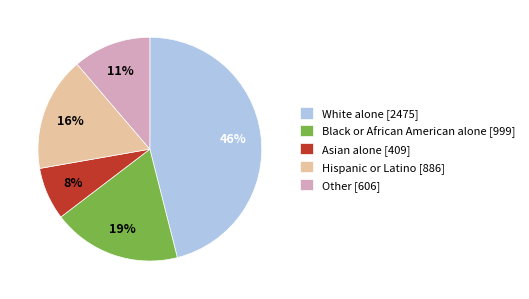

Is the sum of Other and Hispanic or Latino greater than half?

No